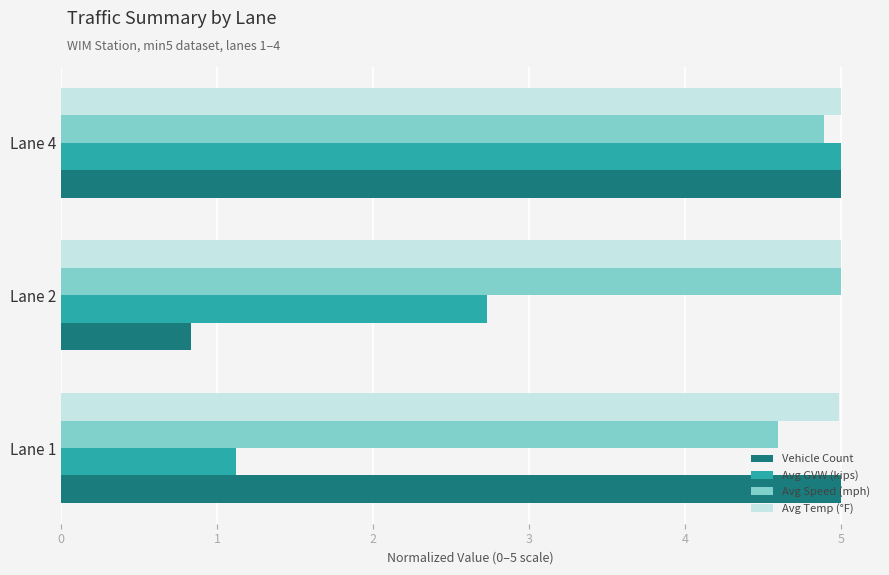

At how many categories does at least one series exceed 4?

3